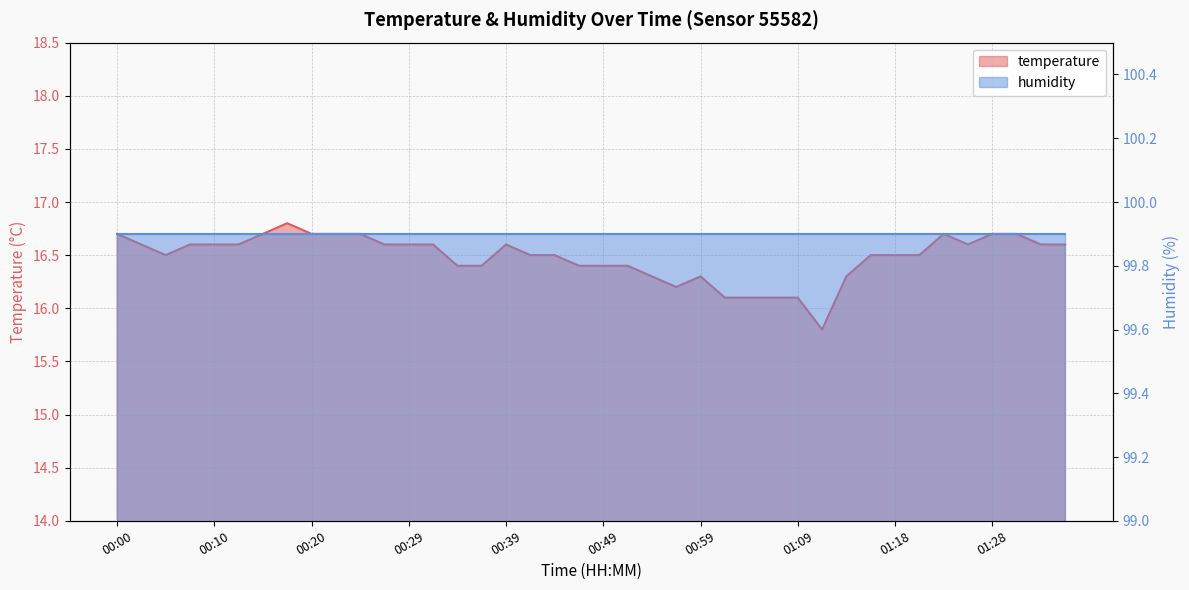

What is the label of the 25th point from the right?

00:37